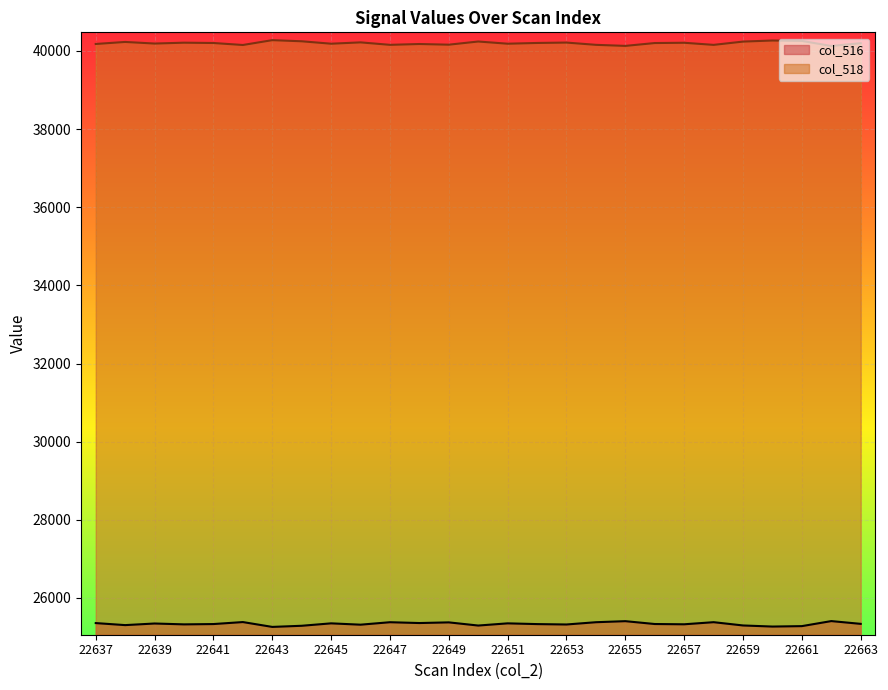

What is the sum of the col_518 values at 22659 and 22657?

80448